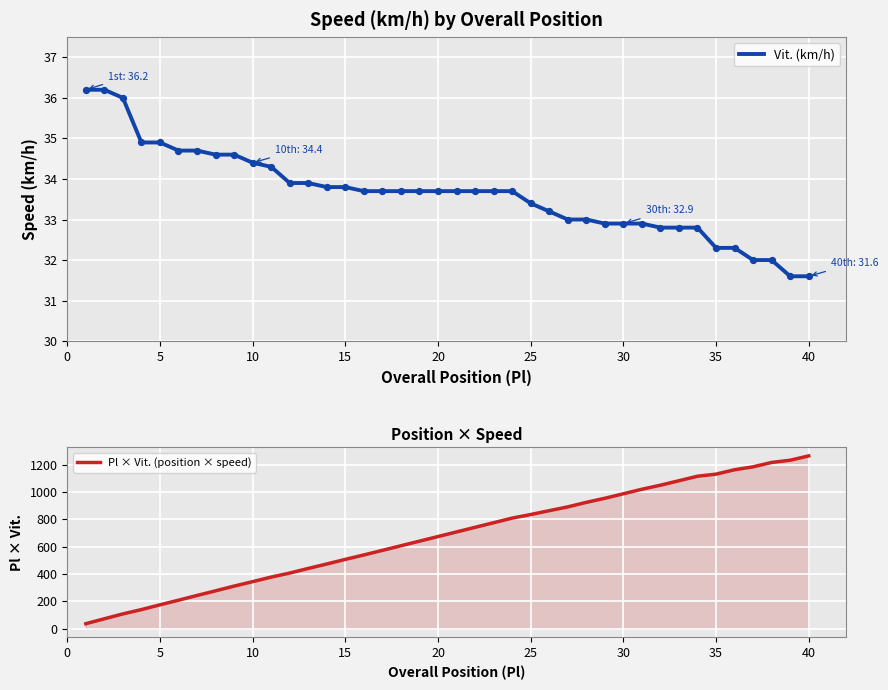

Which series reaches the minimum Y coordinate?

Vit. (km/h)